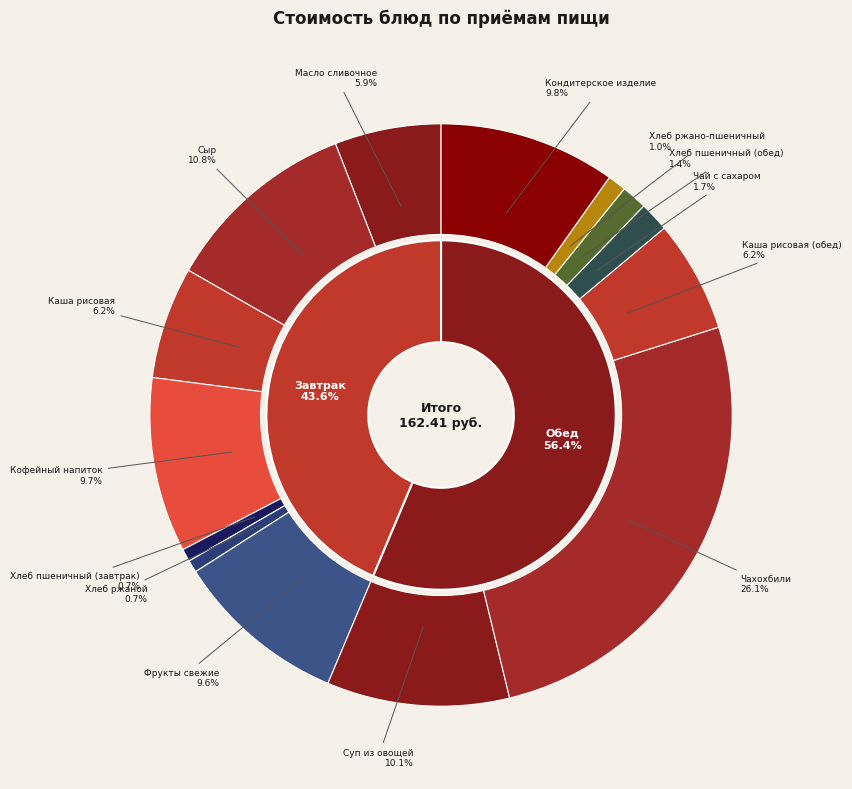

The Чай с сахаром slice represents 2% of the pie. True or false?

True